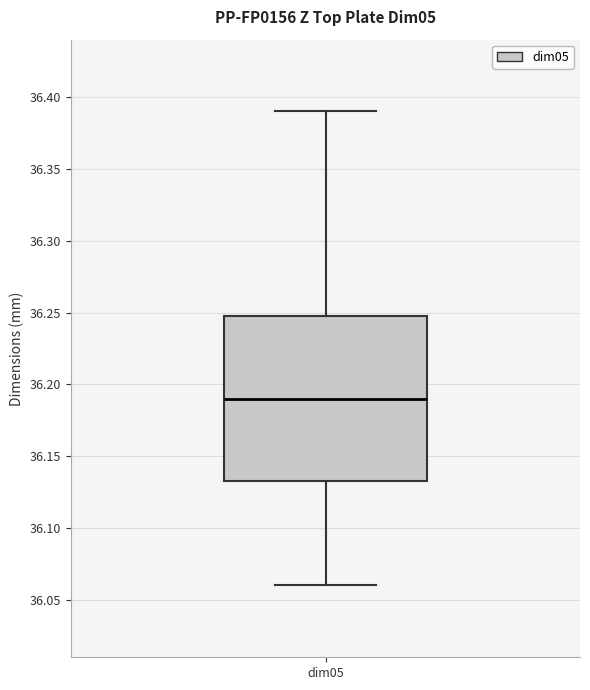

Transcribe this box plot: give where the median line is, the range the box spans, and where the two whiskers end, as read against the y-axis. The values are not printed on the chart, so give them approximately, as read against the axis.

median 36.190, box 36.135 to 36.250, whiskers 36.060 to 36.390